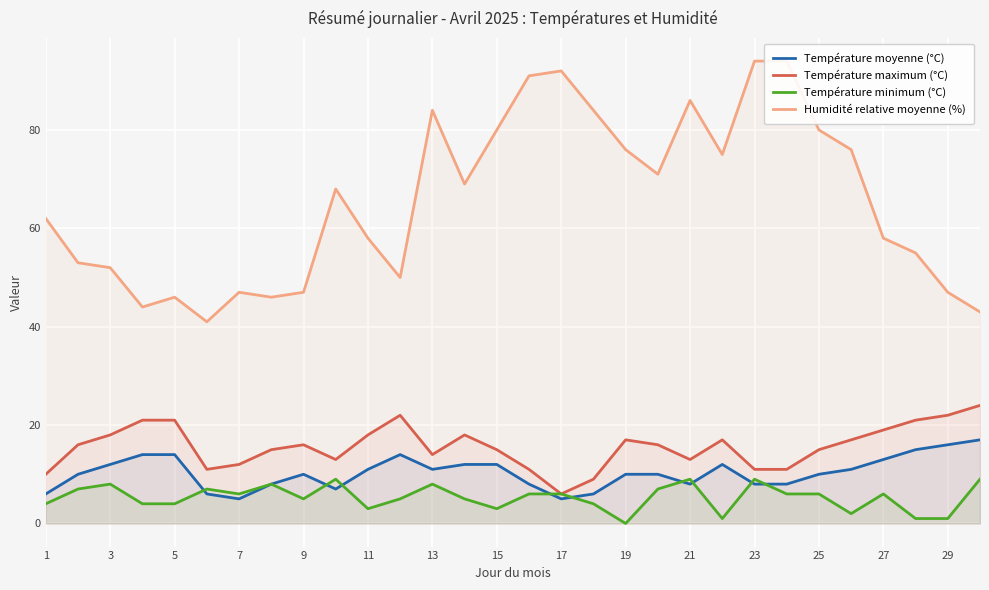

The Température maximum (°C) series shows 21 at 5. True or false?

True